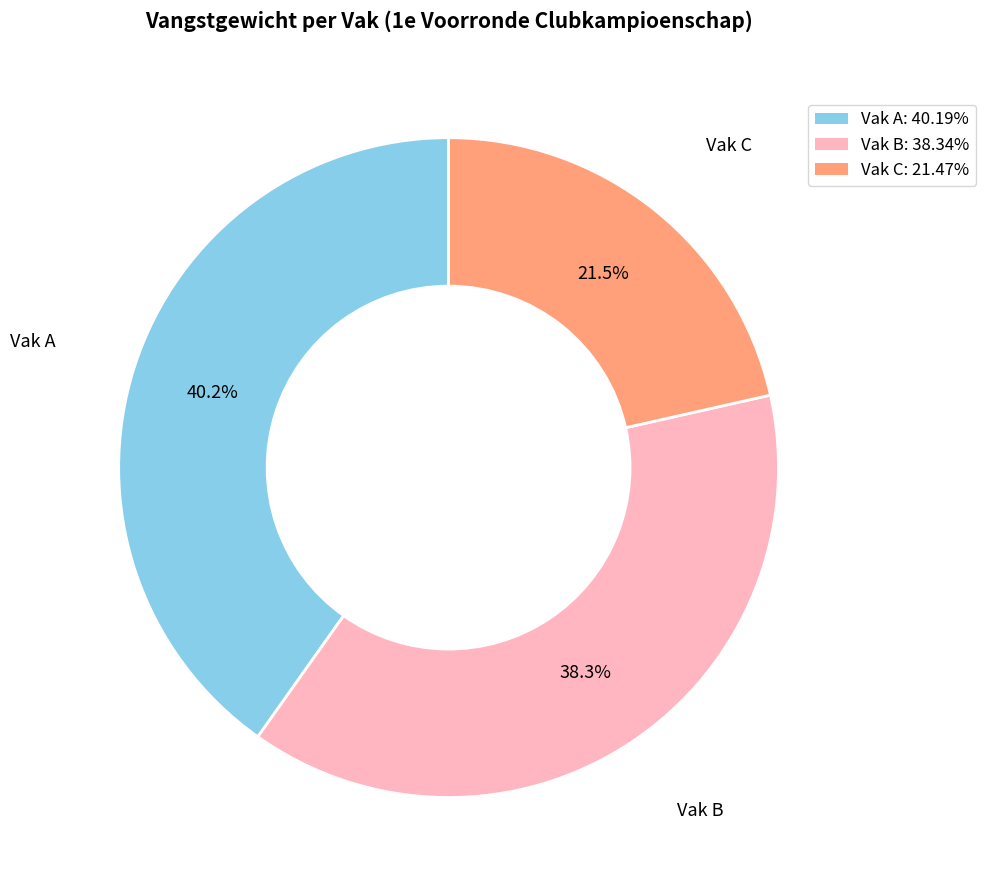

True or false: Vak A accounts for 34% of the total.

False